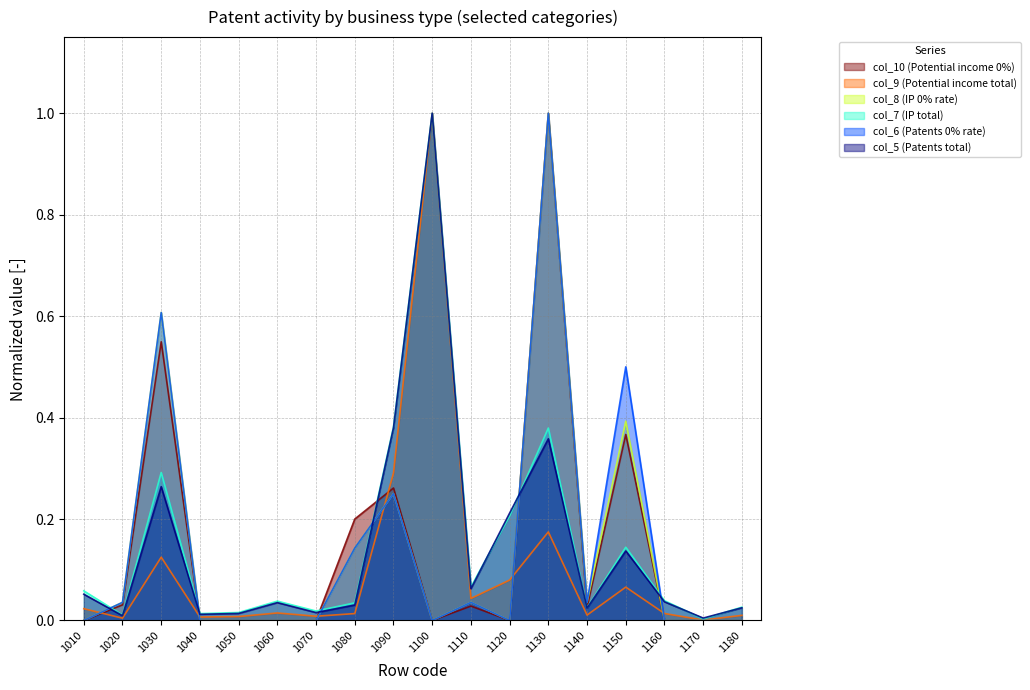

How many interior local valleys does the col_9 (Potential income total) series have?

6